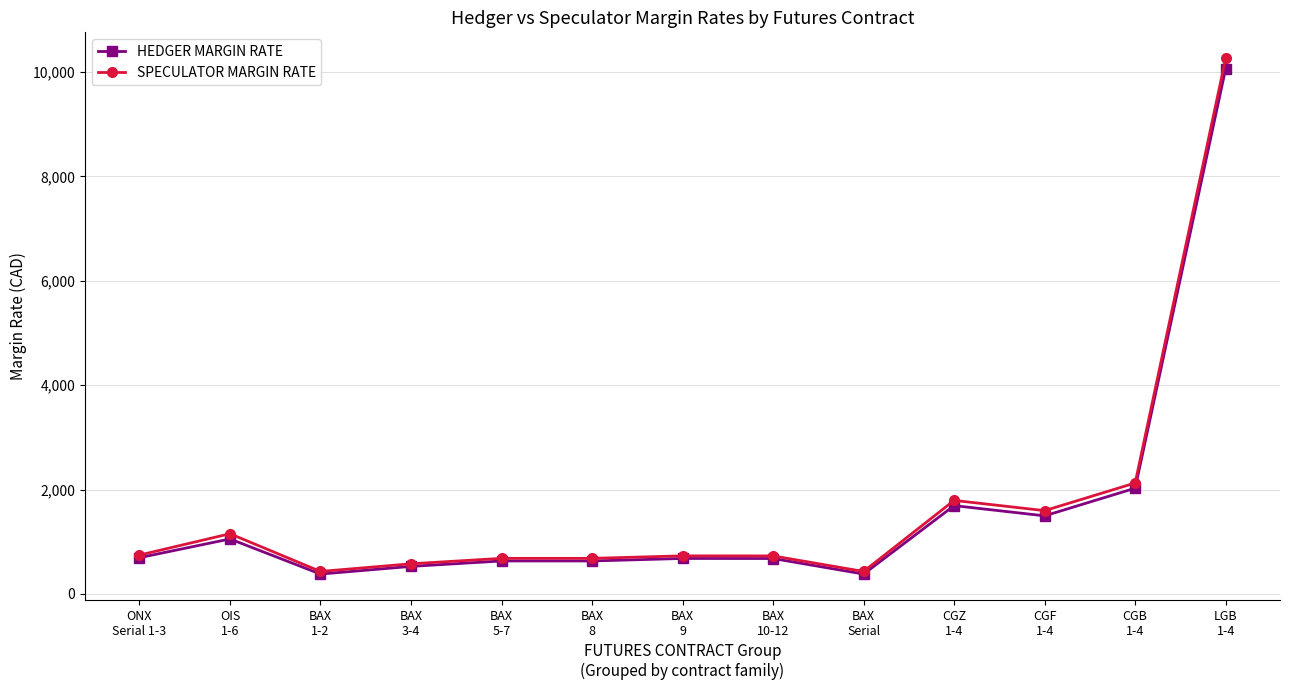

Read the SPECULATOR MARGIN RATE value at ONX
Serial 1-3.

743